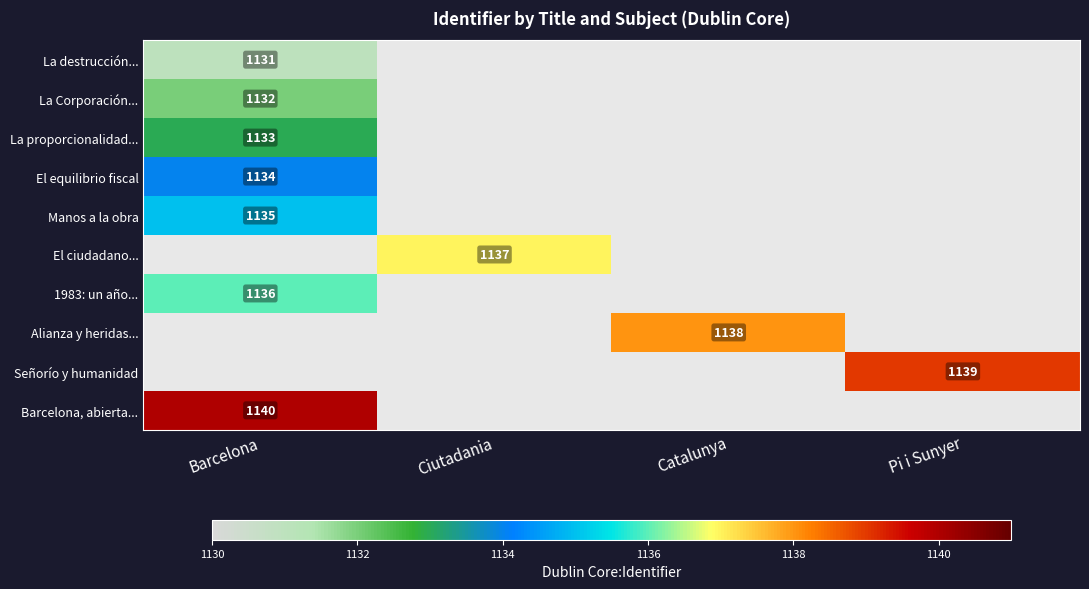

At which label is La proporcionalidad... closest to 1133?

Barcelona